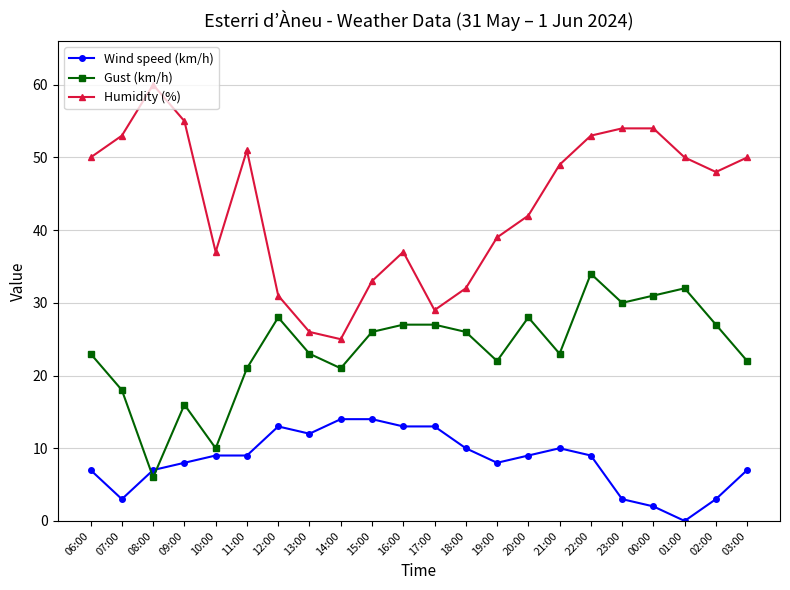

How many distinct data groups are displayed?

3